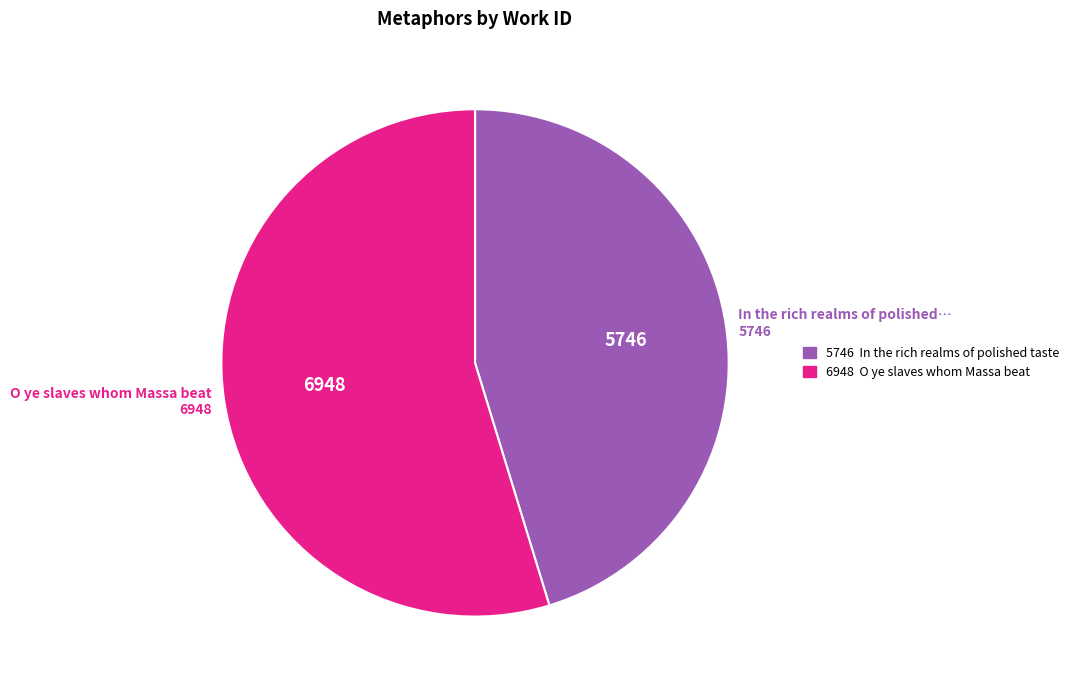

Is there a majority slice in this chart?

Yes